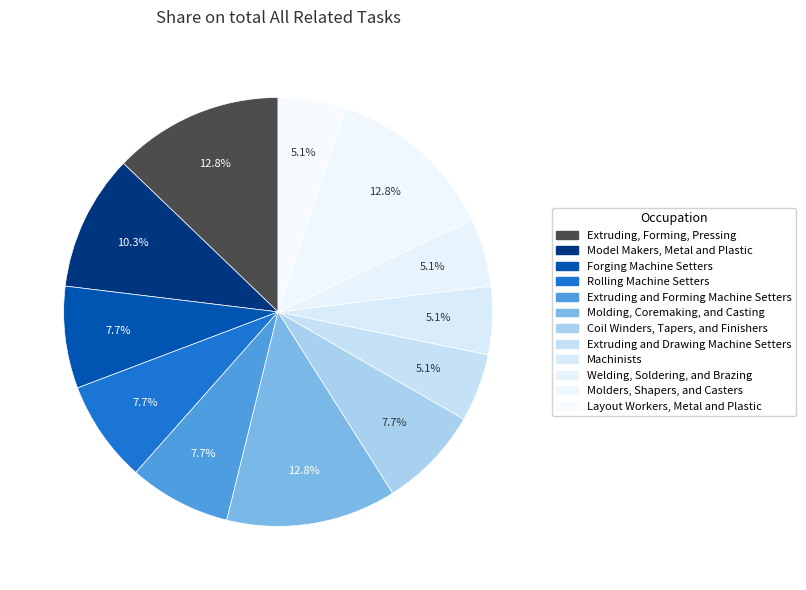

To the nearest percent, what is the difference between the largest and smallest slice percentages?

8%